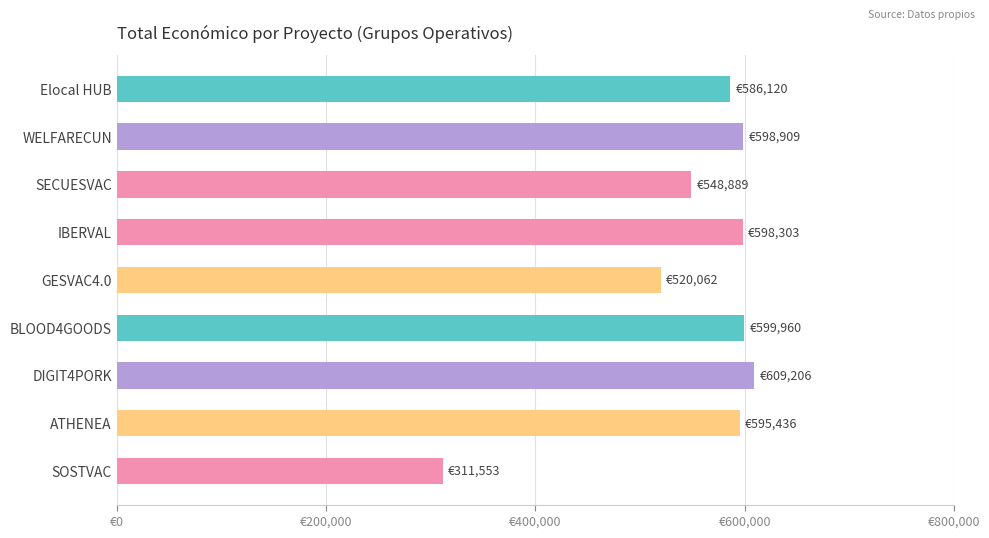

Are the bars horizontal?

Yes